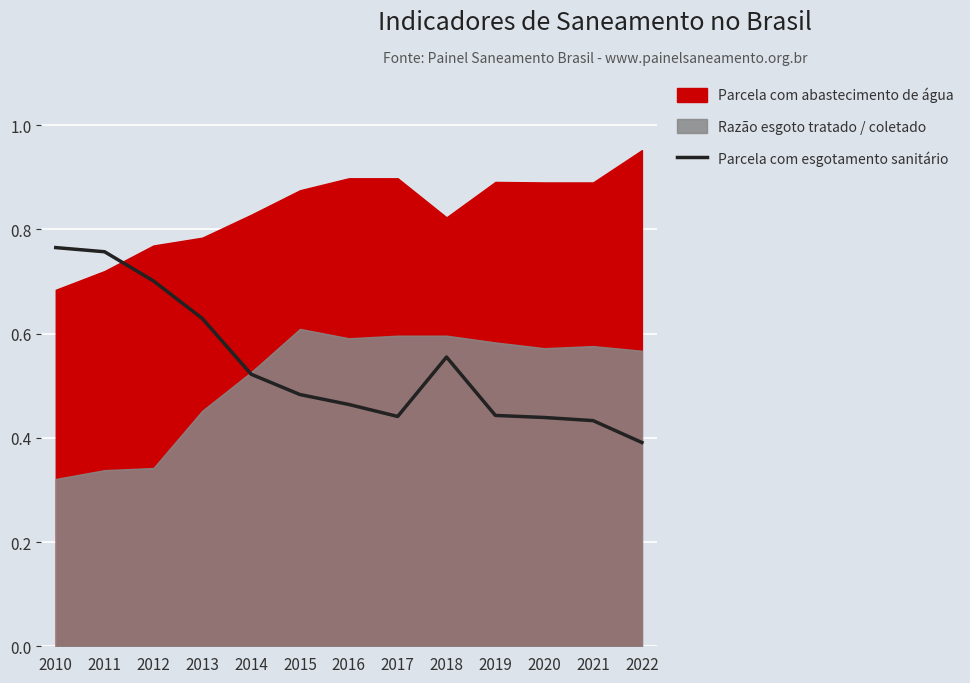

The Parcela com esgotamento sanitário series shows 1.1 at 2011. True or false?

False